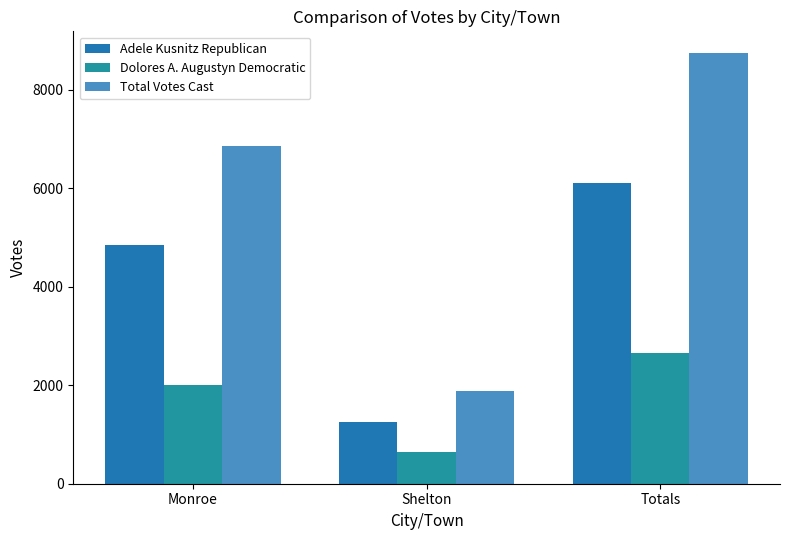

What is the difference between the highest and lowest values at Totals?

6102